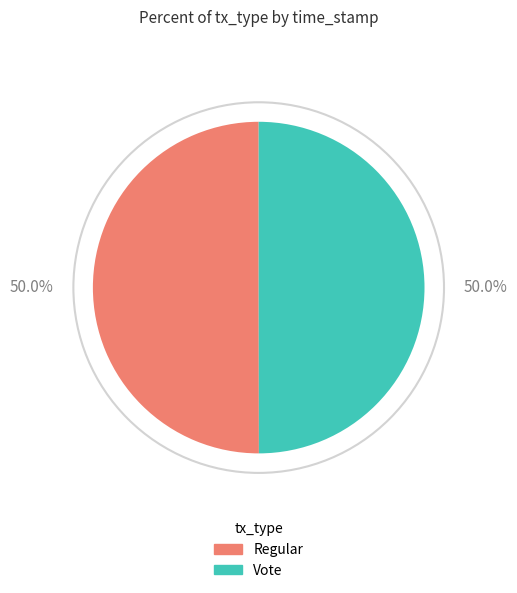

What is the ratio of the value at Vote to the value at Regular?

1.0